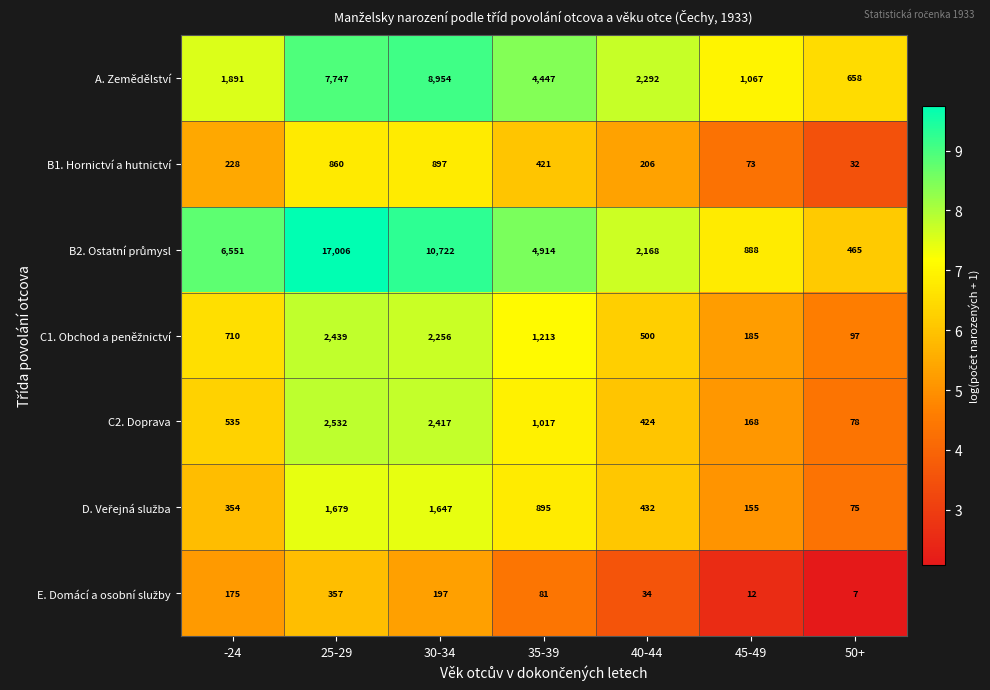

Where is C2. Doprava nearest to the value 1305?

35-39